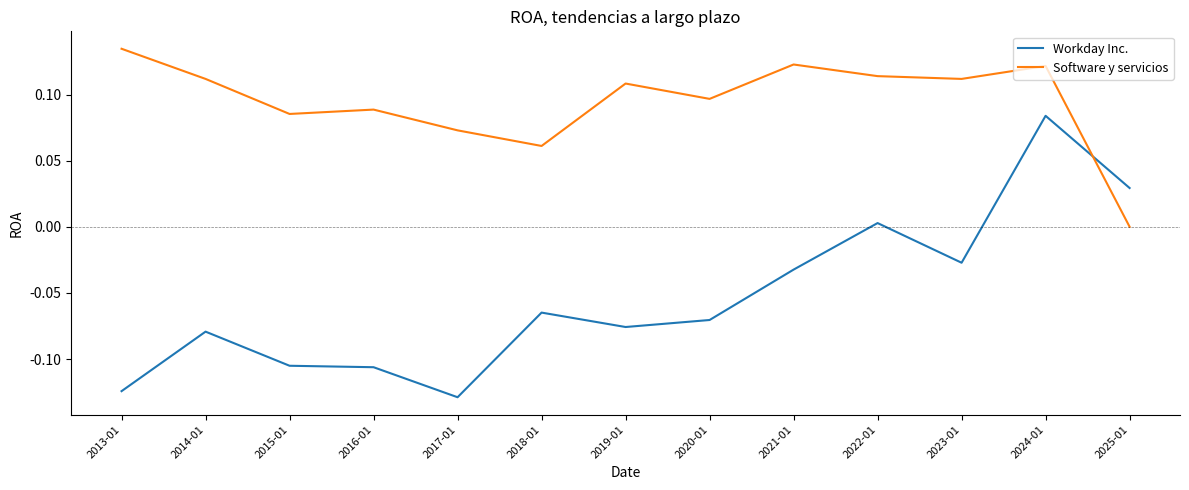

Where is the first local maximum for Workday Inc.?

2014-01